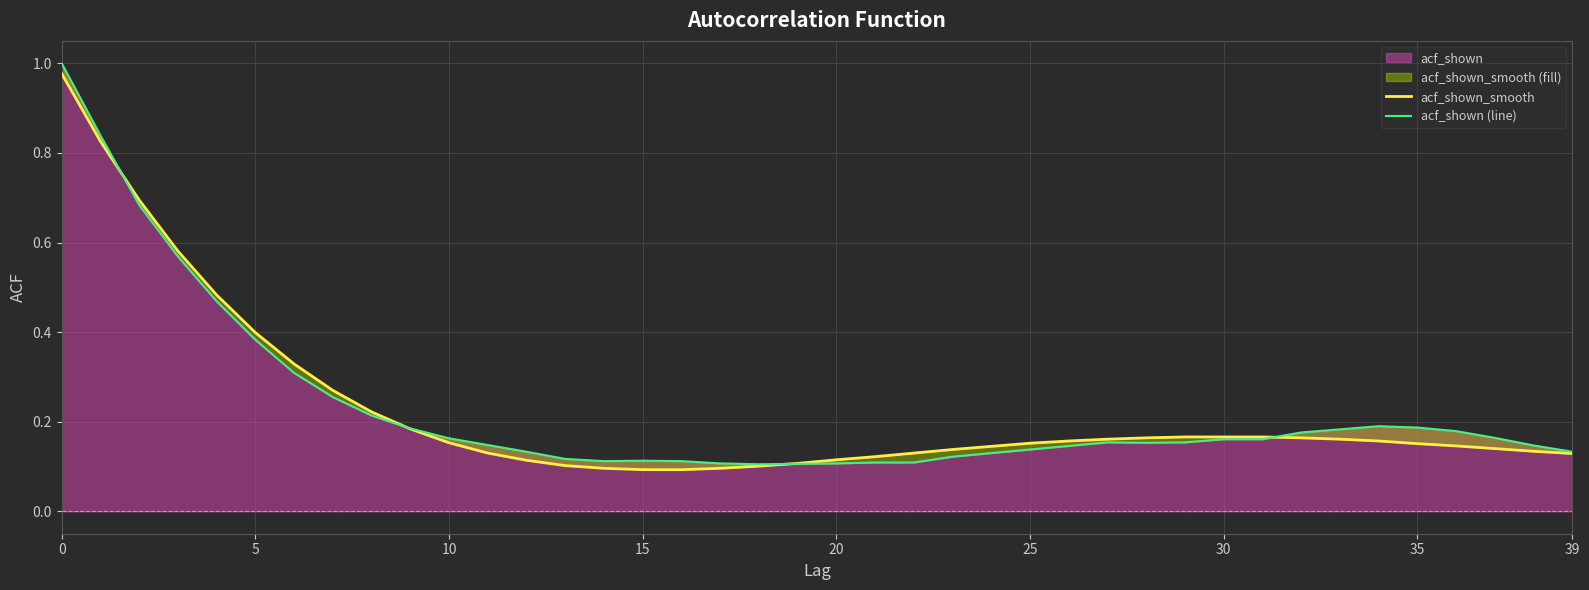

Is it true that acf_shown (line) equals 0.2 at 36?

False